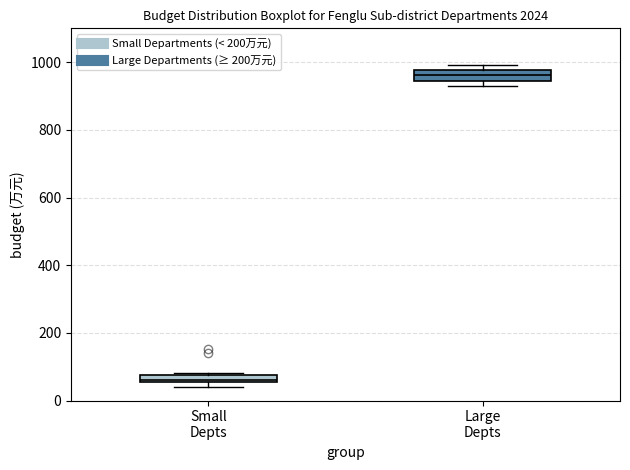

Where is the upper edge of the box for Small Depts on the y-axis? The values are not printed on the chart, so give them approximately, as read against the axis.

80